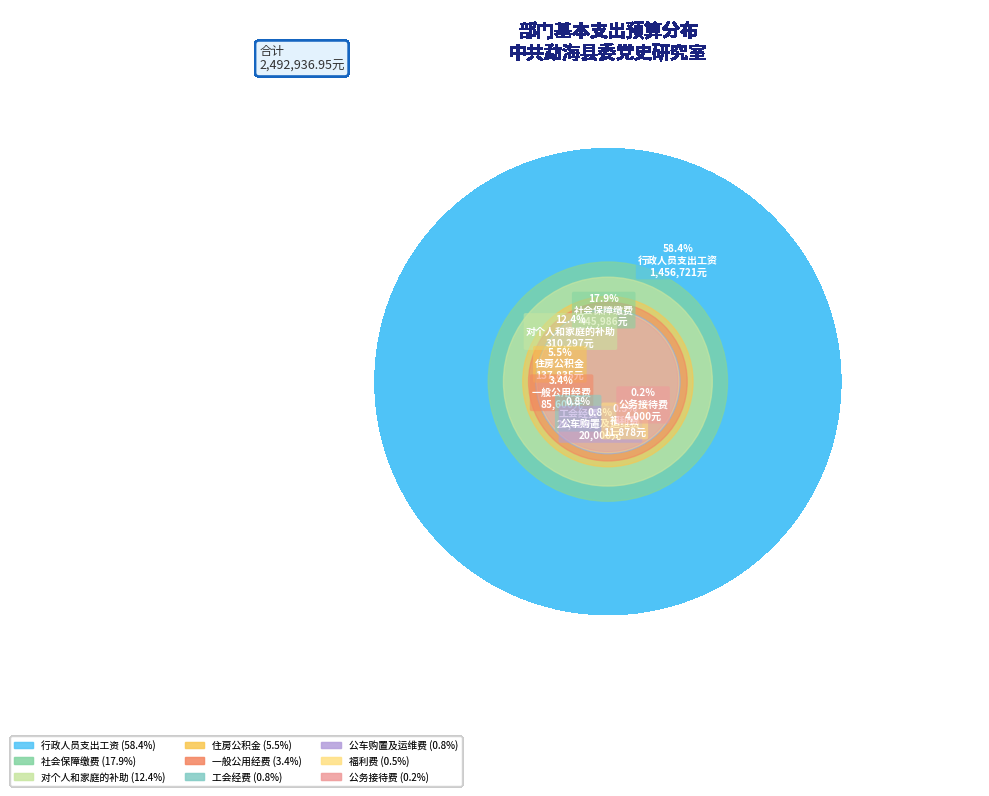

How many segments does this pie chart have?

9